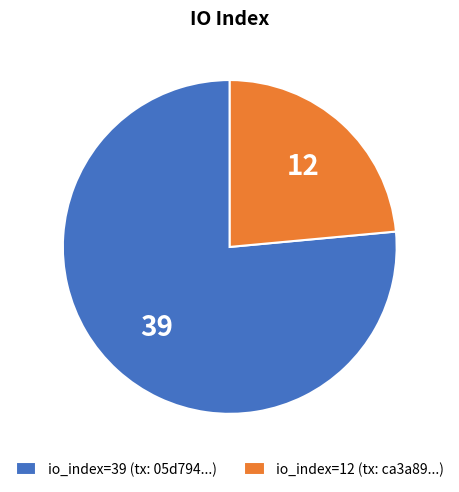

Count the number of slices in the pie.

2